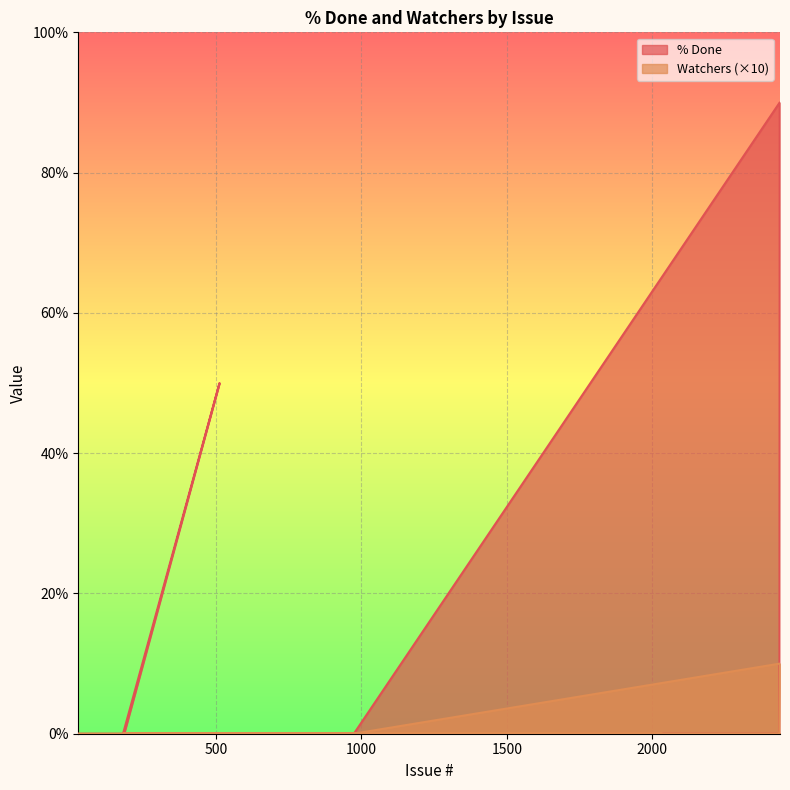

True or false: Watchers and % Done cross at least once.

False